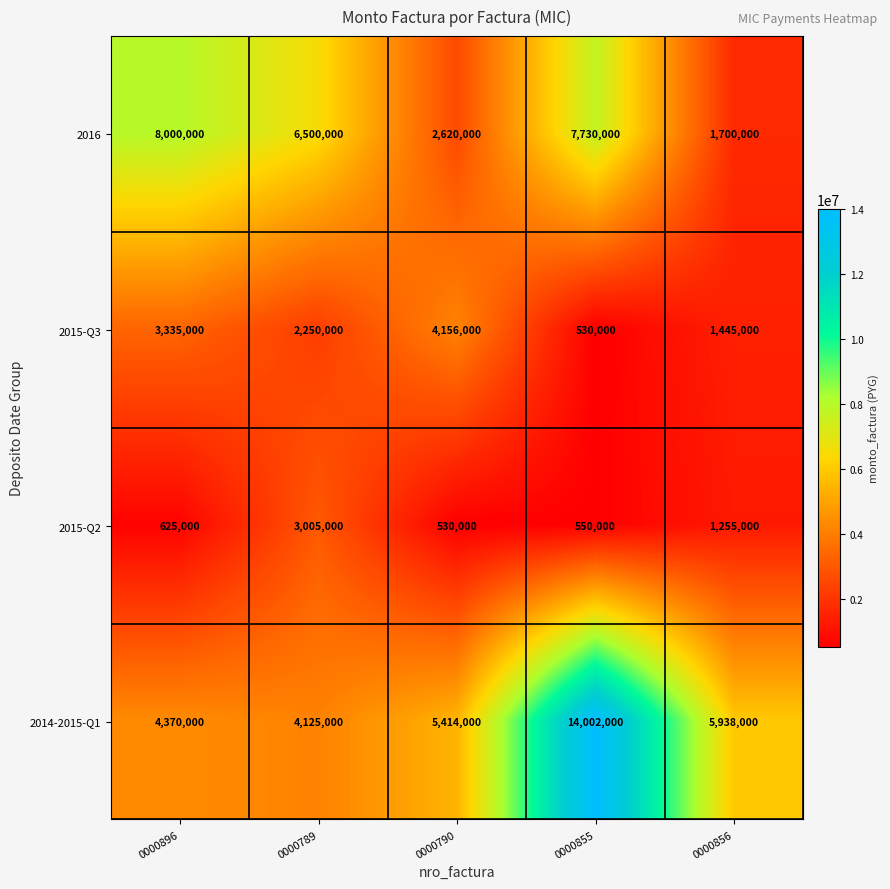

Rank the series by their average value, from highest to lowest.

2014-2015-Q1, 2016, 2015-Q3, 2015-Q2